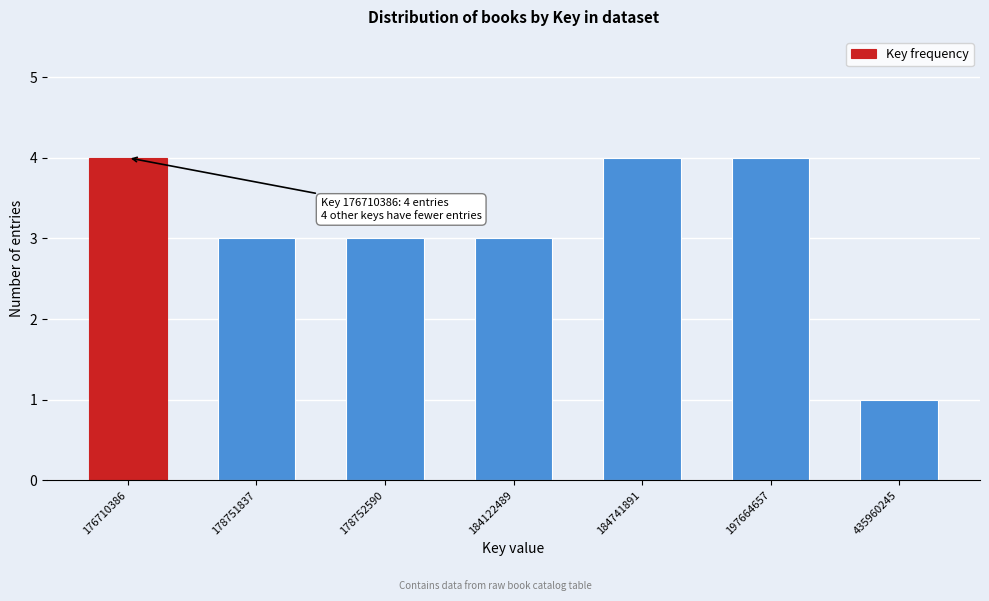

Reading right to left, transcribe all the data shown in this chart.

435960245=1	197664657=4	184741891=4	184122489=3	178752590=3	178751837=3	176710386=4